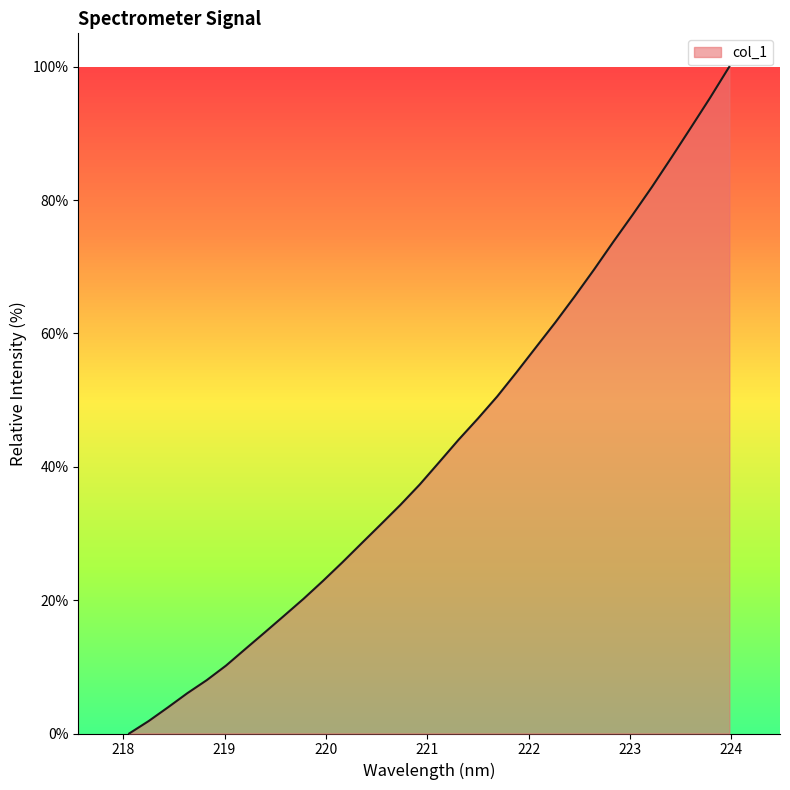

What is the greatest value displayed?

100.0